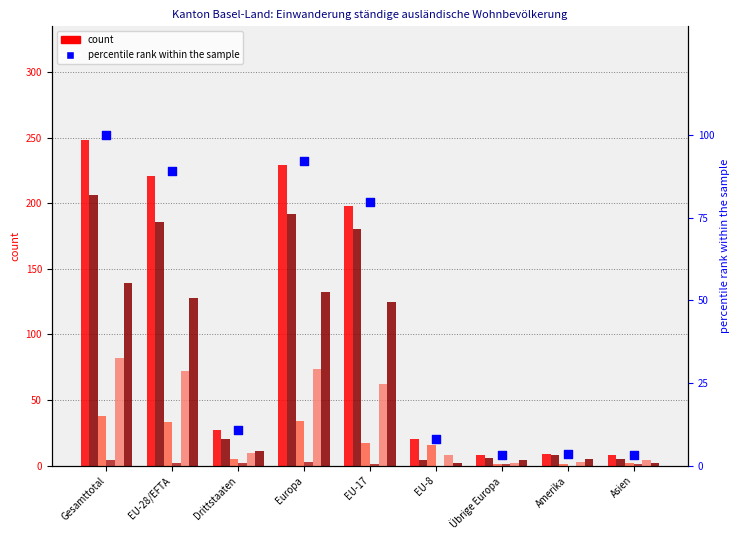

Is the value of Männer (col_9) at EU-17 greater than the value of Aufenthalter Total (col_7) at Drittstaaten?

Yes